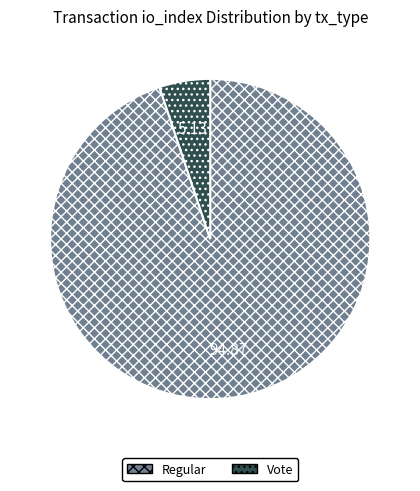

What is the largest slice in the pie chart?

Regular